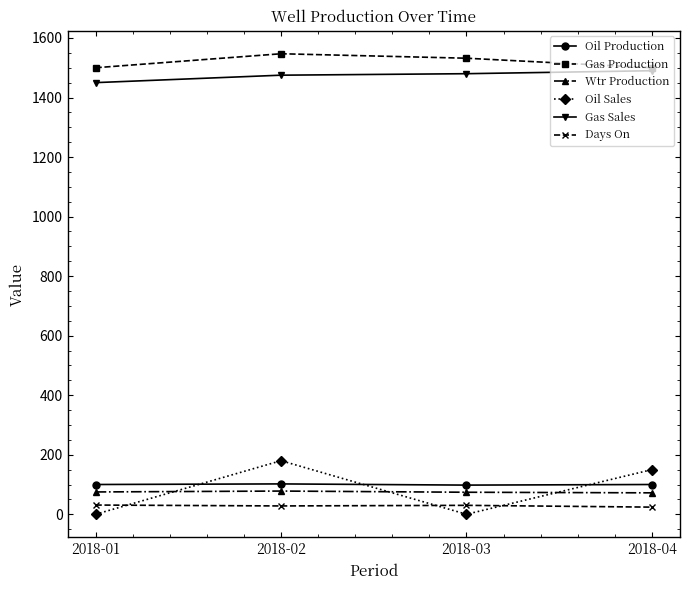

Where is the first local maximum for Oil Sales?

2018-02